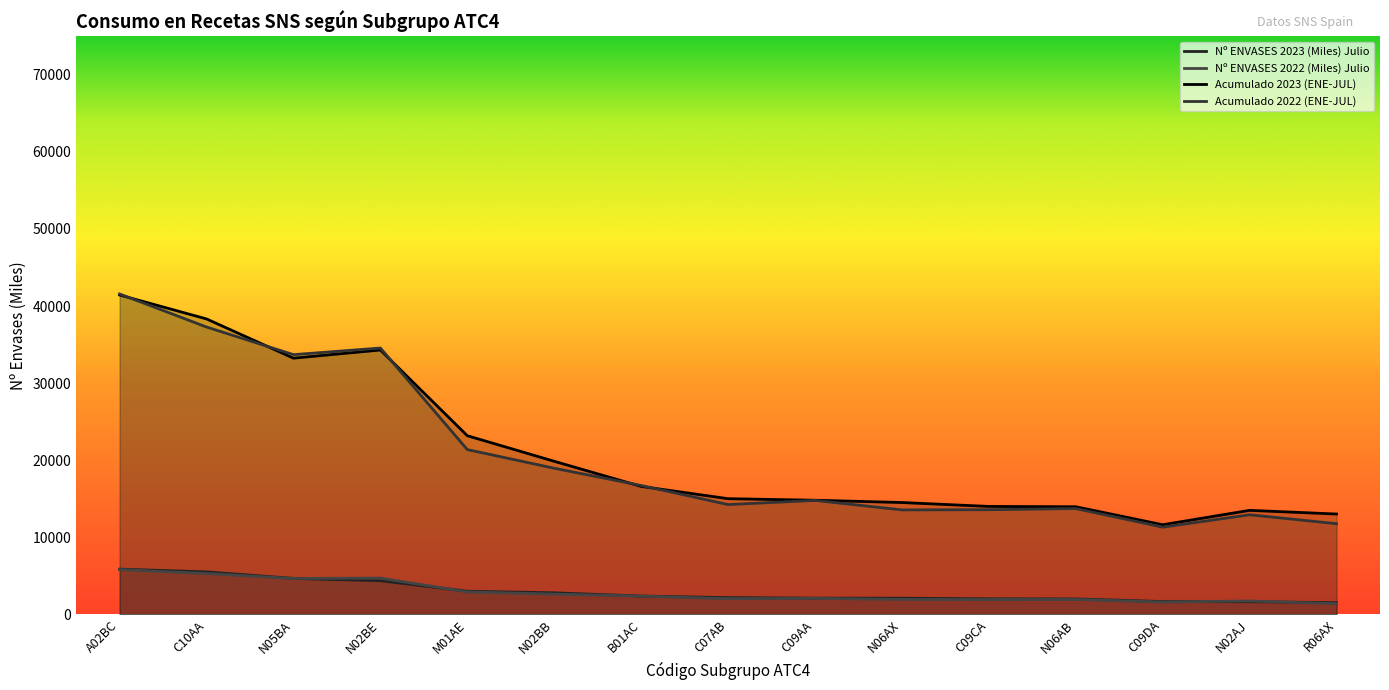

Does the chart display data point markers on the line(s)?

No